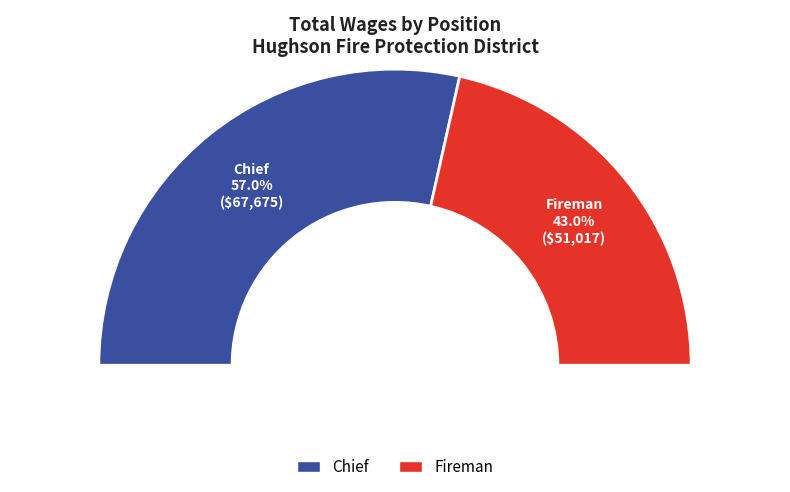

Which slice is the largest?

Chief